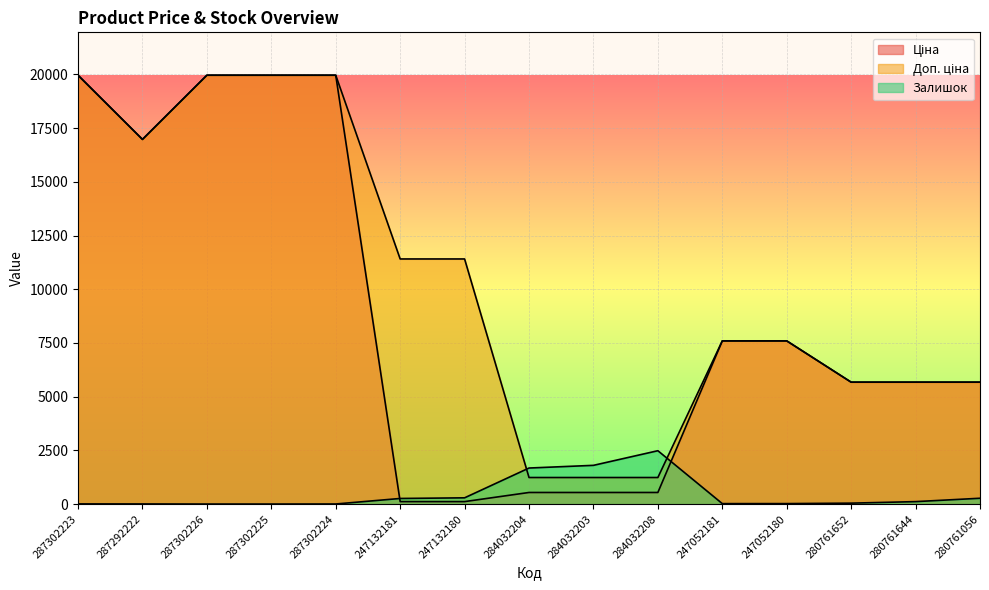

What is the maximum value shown in the chart?

19964.2